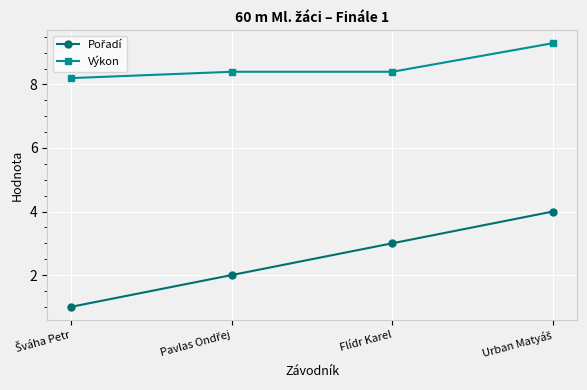

How many lines are shown in the chart?

2